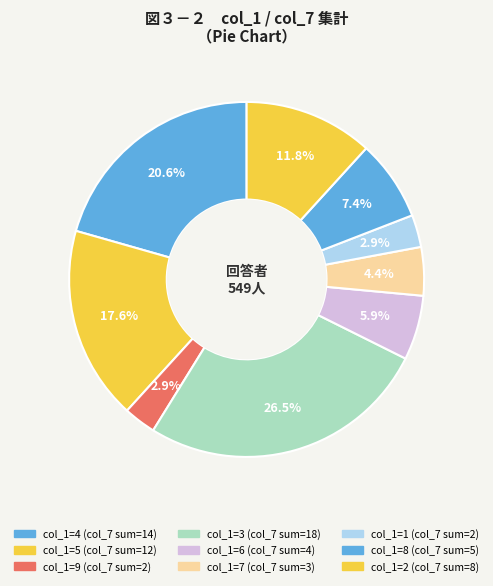

How many slices are in this pie chart?

9